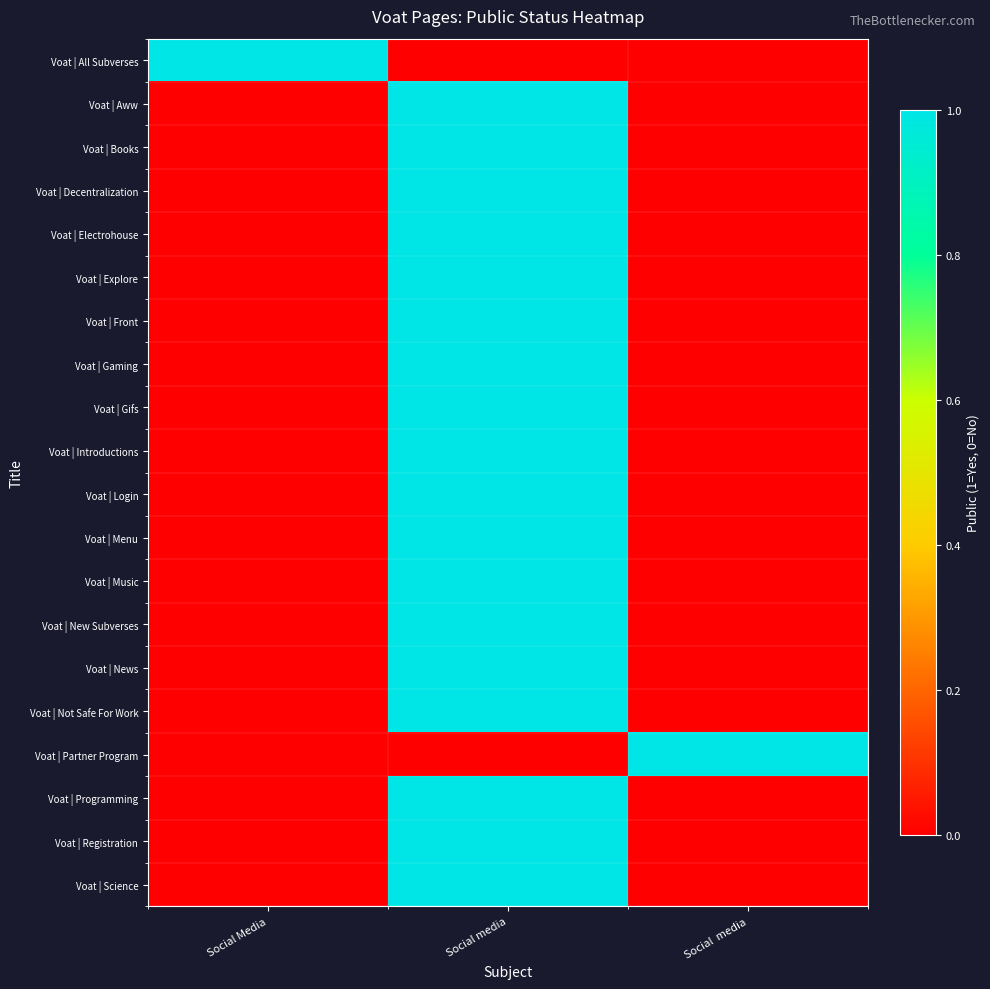

At which category does the chart reach its peak across all series?

Social Media